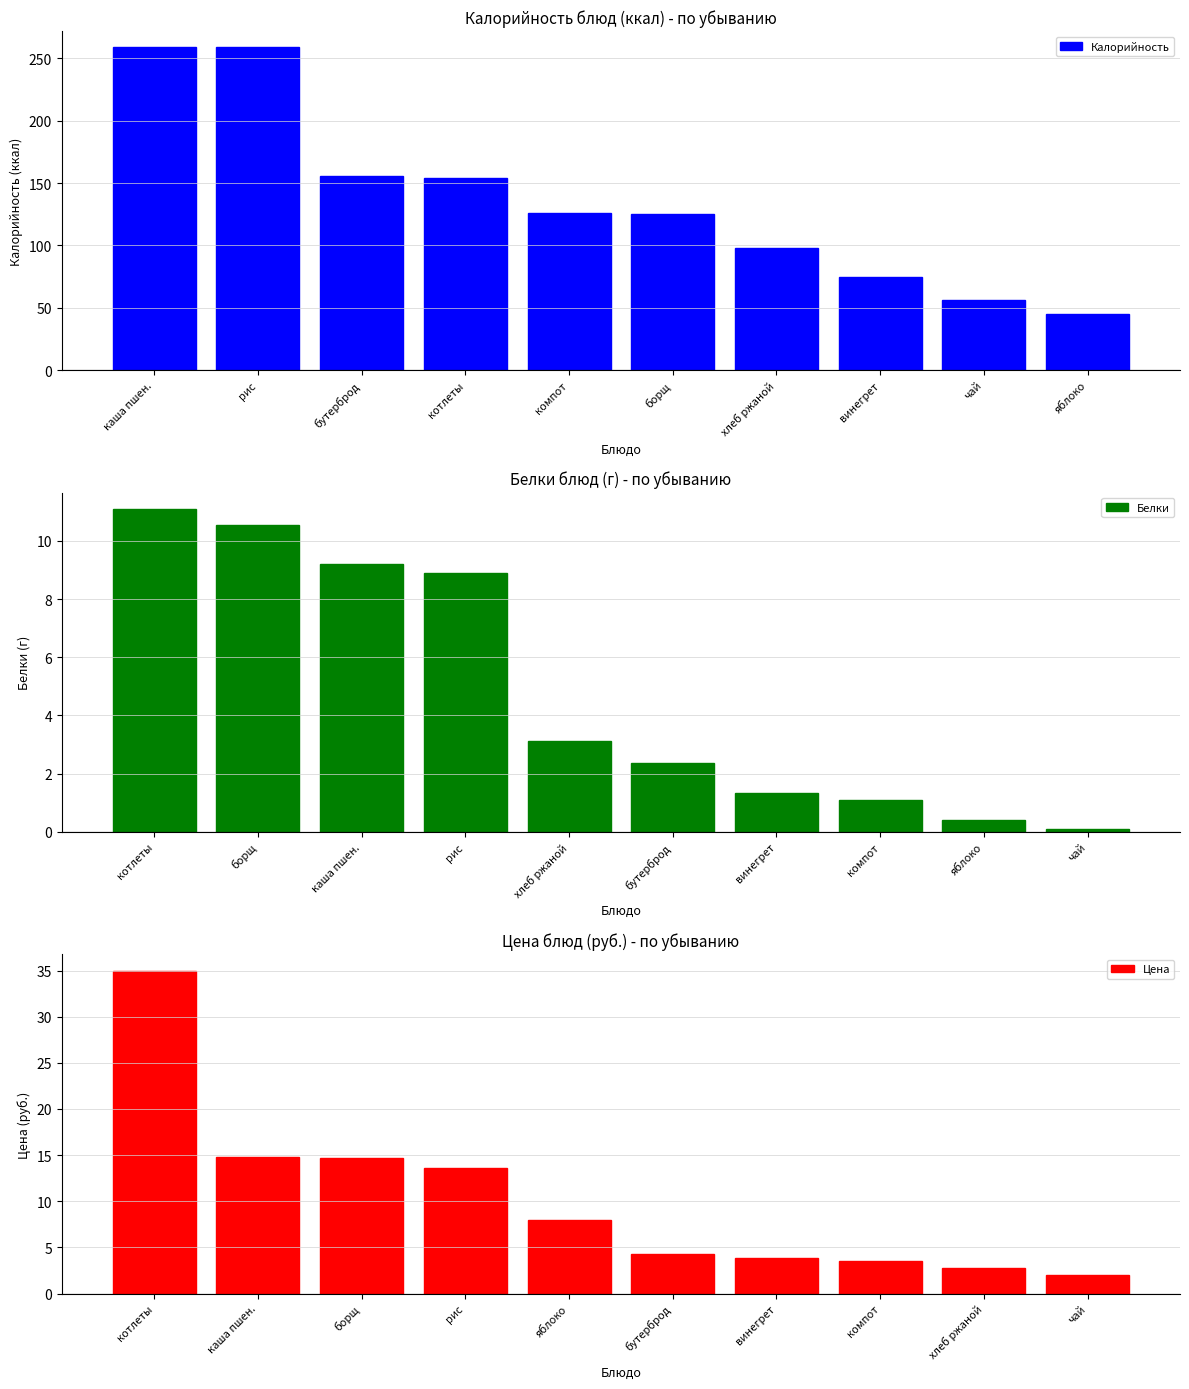

What is the difference between the Калорийность values at рис and бутерброд?

103